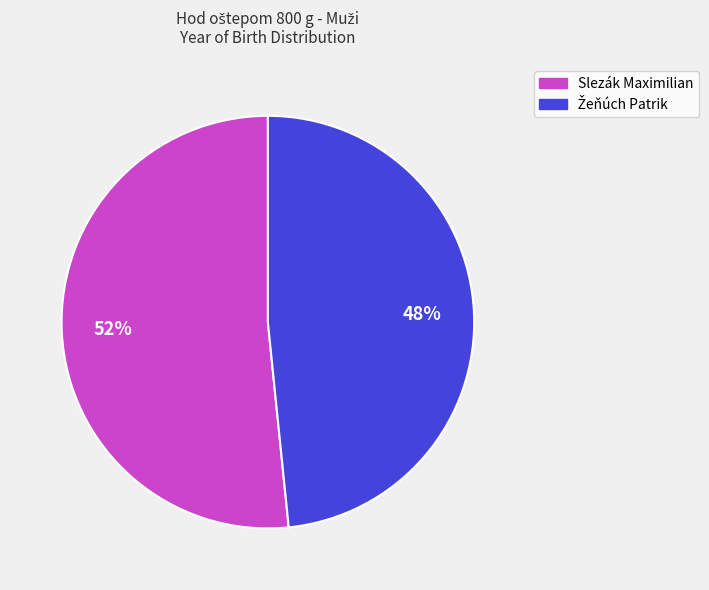

How many segments does this pie chart have?

2